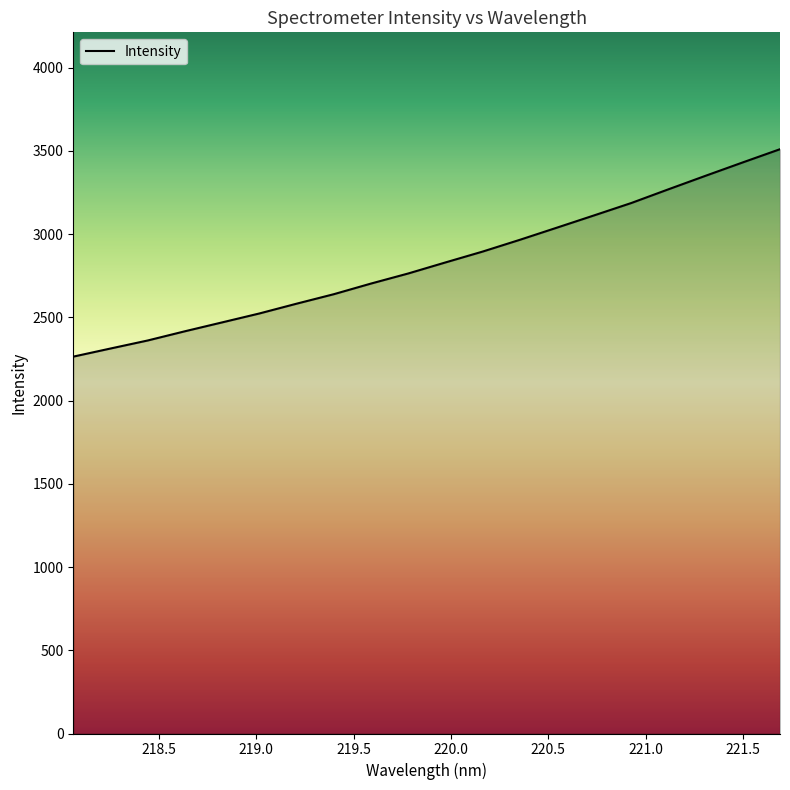

What is the difference between the maximum and minimum values?

1246.2